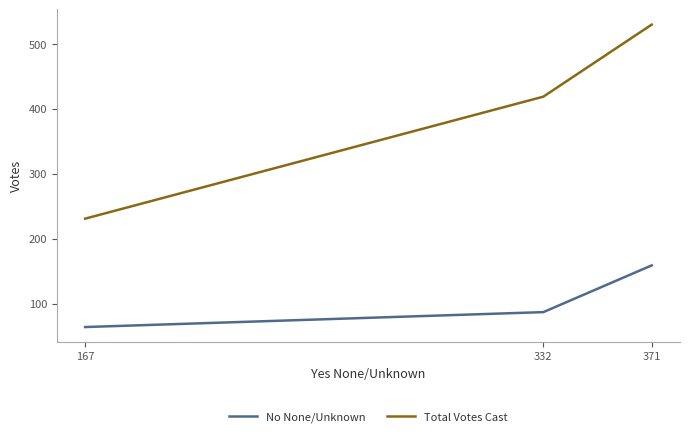

What is the difference between the Total Votes Cast values at 167 and 371?

299